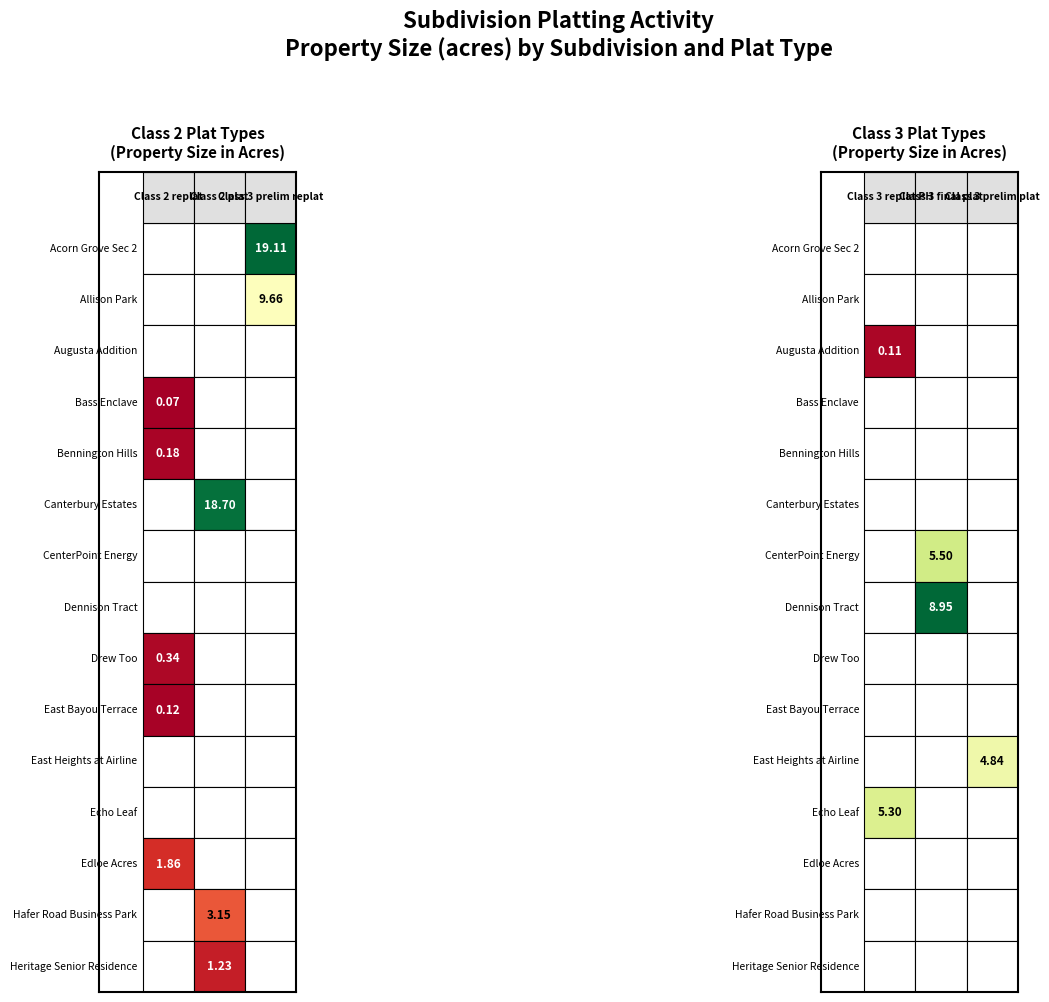

Is the value of CenterPoint Energy at 5 greater than the value of Augusta Addition at 3?

No